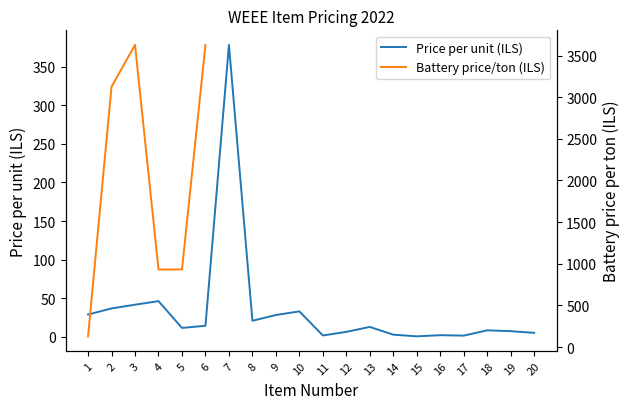

Which category has the highest value across all series?

7